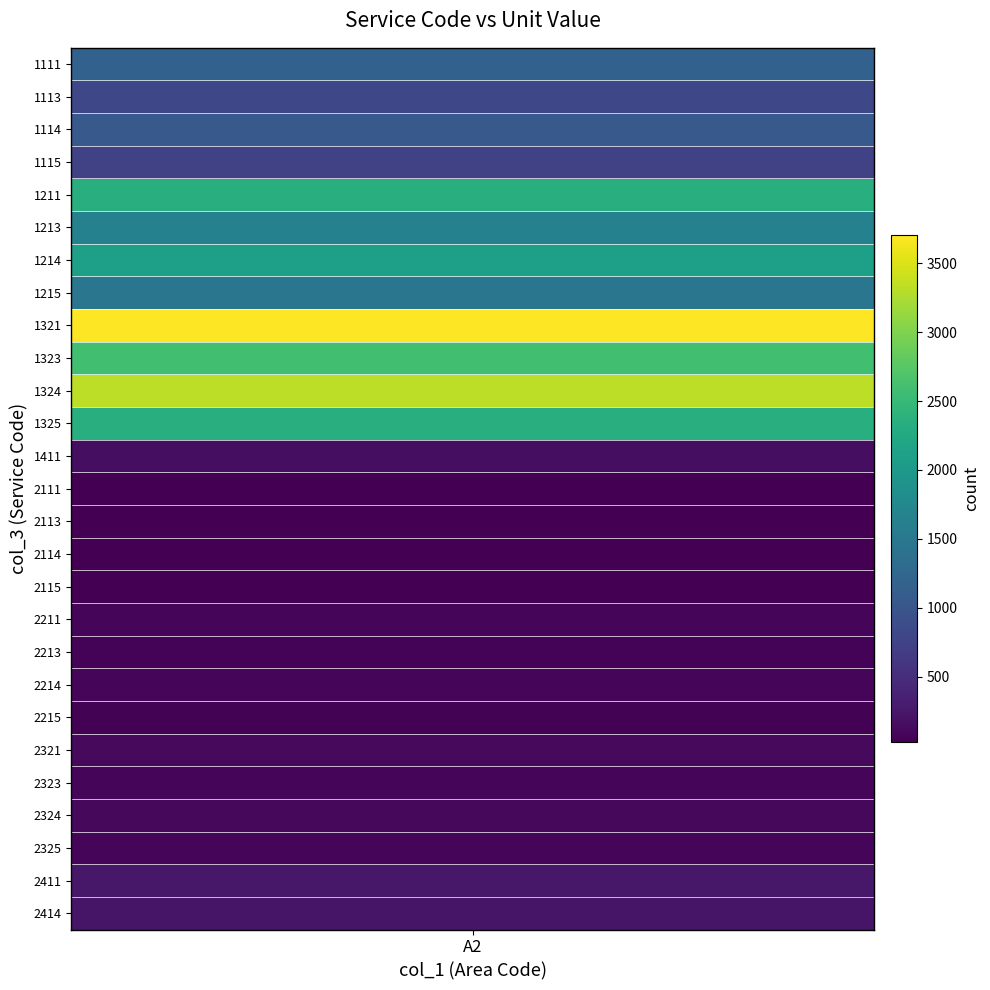

Reading right to left, list all the values displayed in this chart.

239	266	77	110	85	122	49	69	54	77	24	34	27	38	165	2334	3334	2593	3704	1472	2102	1635	2335	736	1051	818	1168